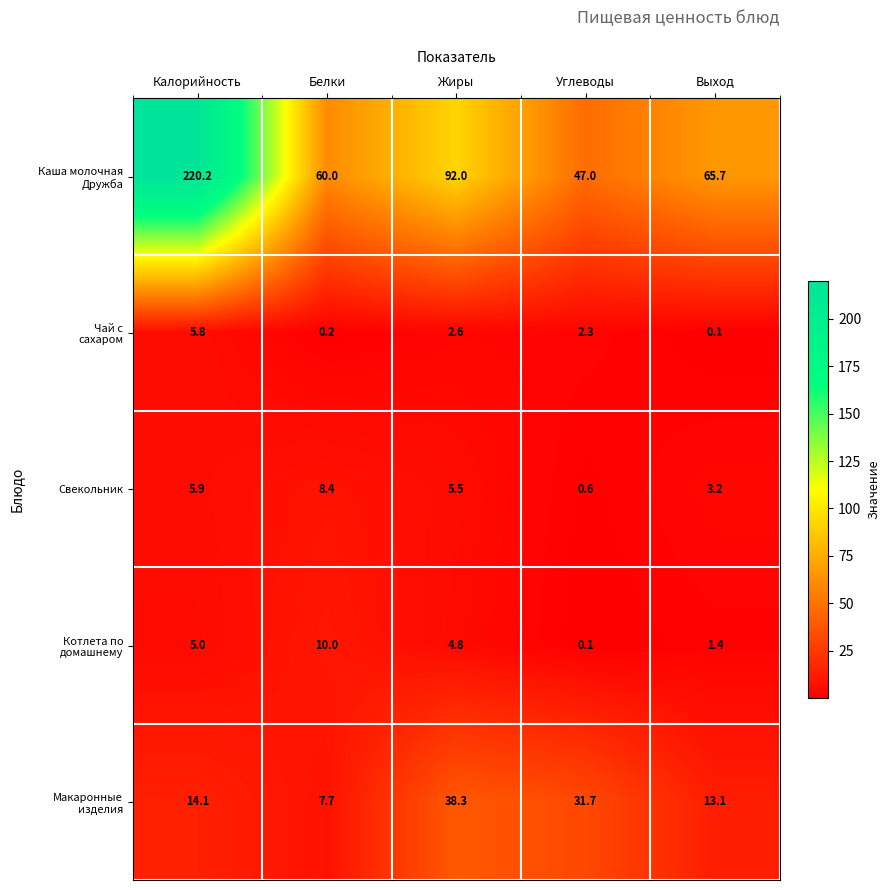

At which category is the sum across all series the highest?

Калорийность